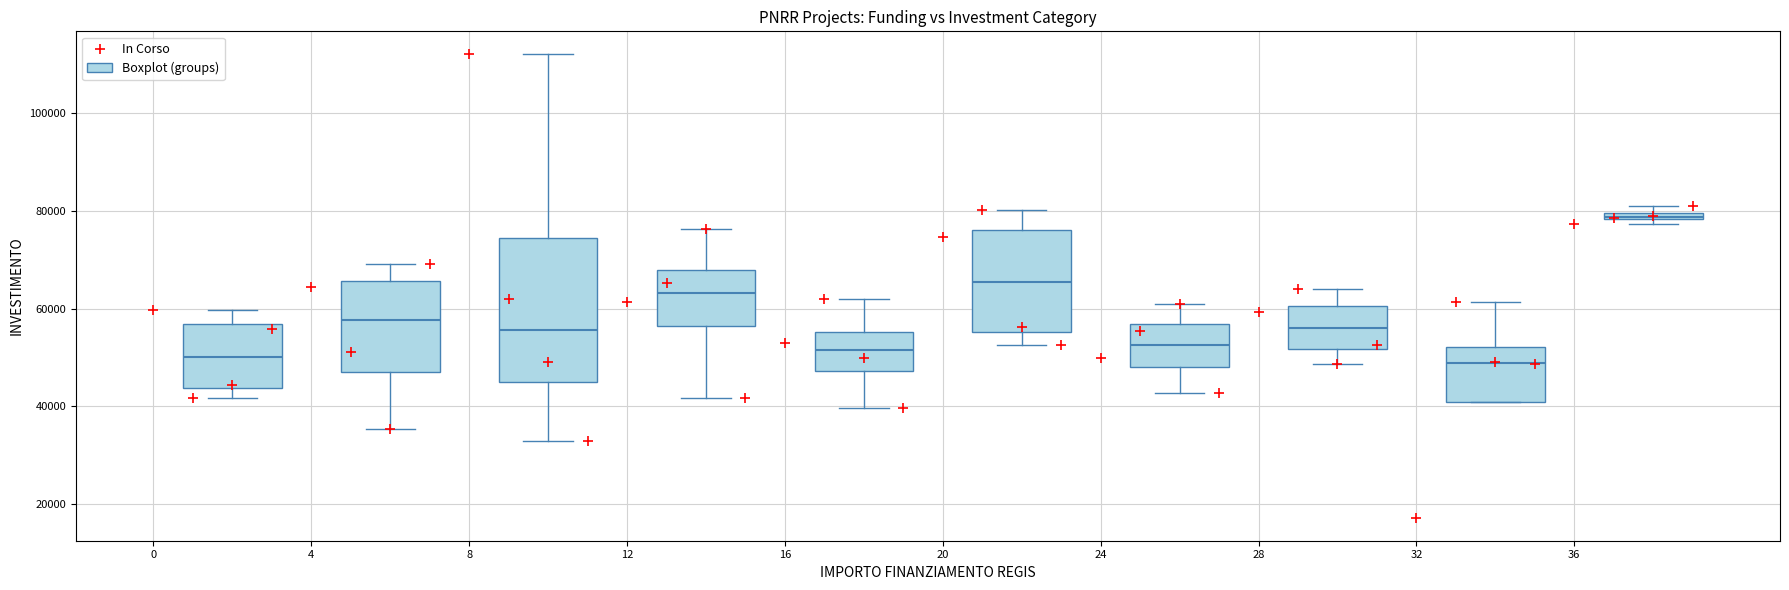

How many points are shown in the scatter plot?

40